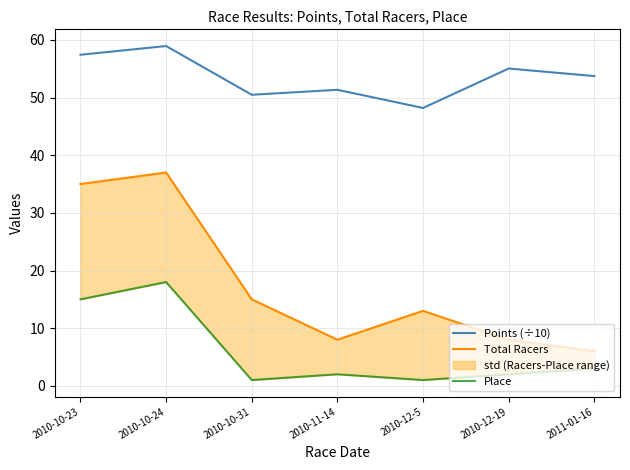

Count the number of data series in this chart.

3